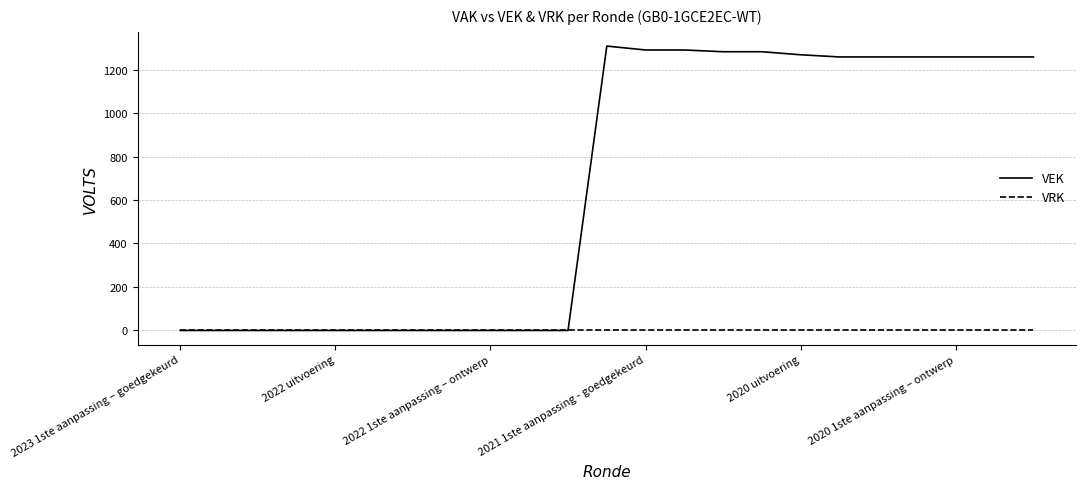

Which series has the widest spread of values?

VEK